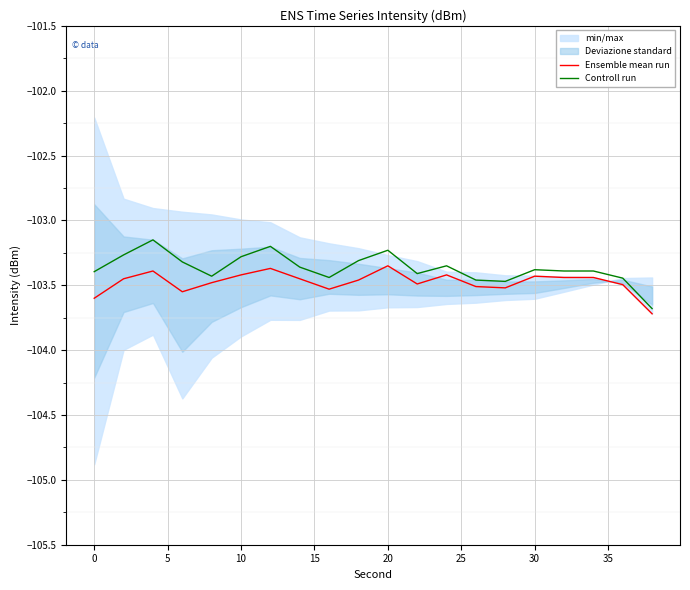

True or false: Controll run and Ensemble mean run cross at least once.

False